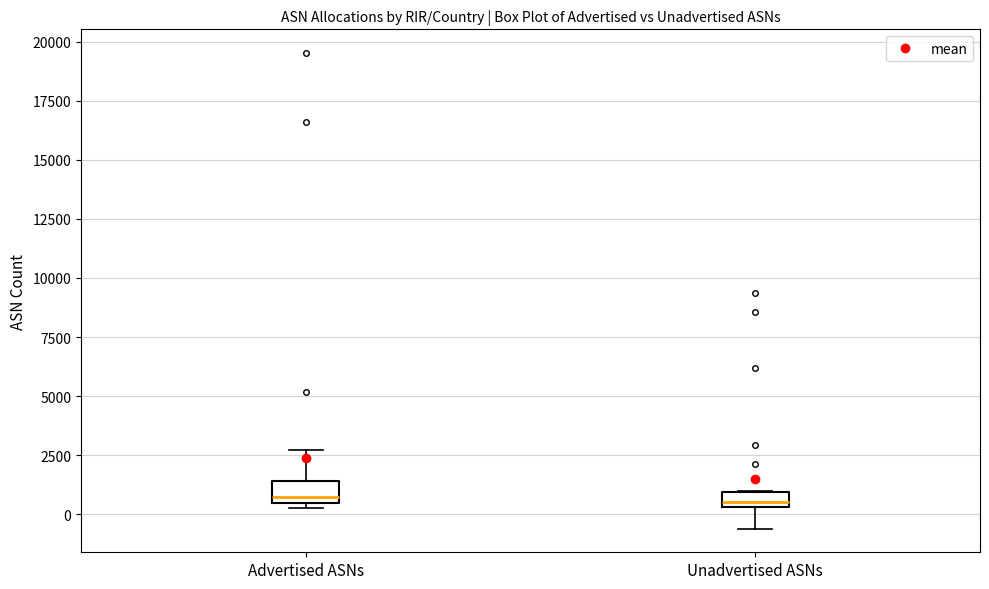

Where is the lower edge of the box for Advertised ASNs on the y-axis? The values are not printed on the chart, so give them approximately, as read against the axis.

500